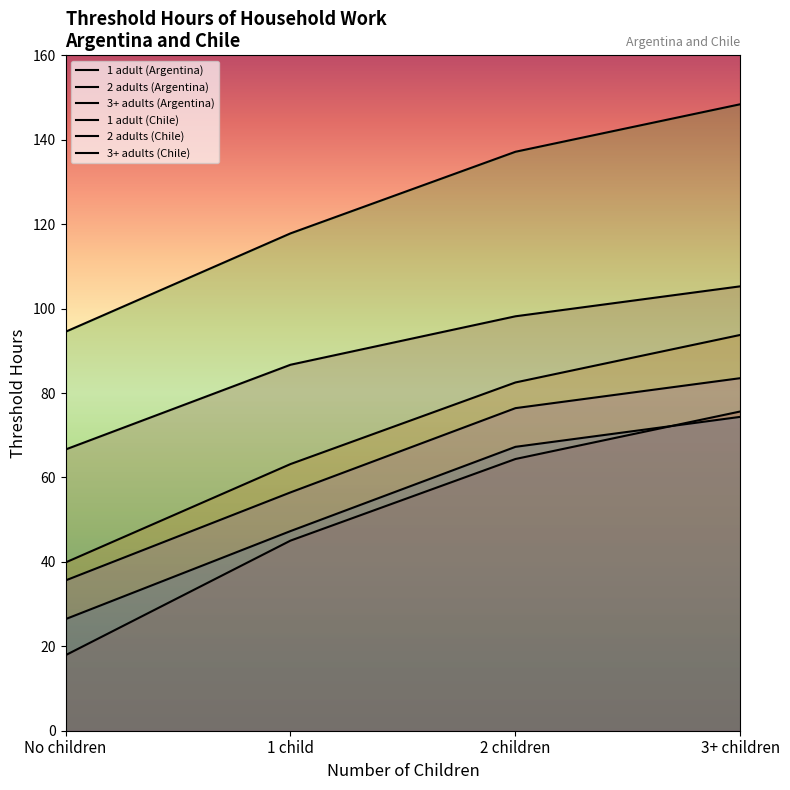

Reading left to right, transcribe all the data shown in this chart.

1 adult (Argentina): 17.9	45.0	64.4	75.6
2 adults (Argentina): 39.9	63.2	82.5	93.8
3+ adults (Argentina): 94.5	117.8	137.2	148.4
1 adult (Chile): 26.4	47.3	67.3	74.4
2 adults (Chile): 35.6	56.5	76.4	83.5
3+ adults (Chile): 66.6	86.7	98.2	105.3